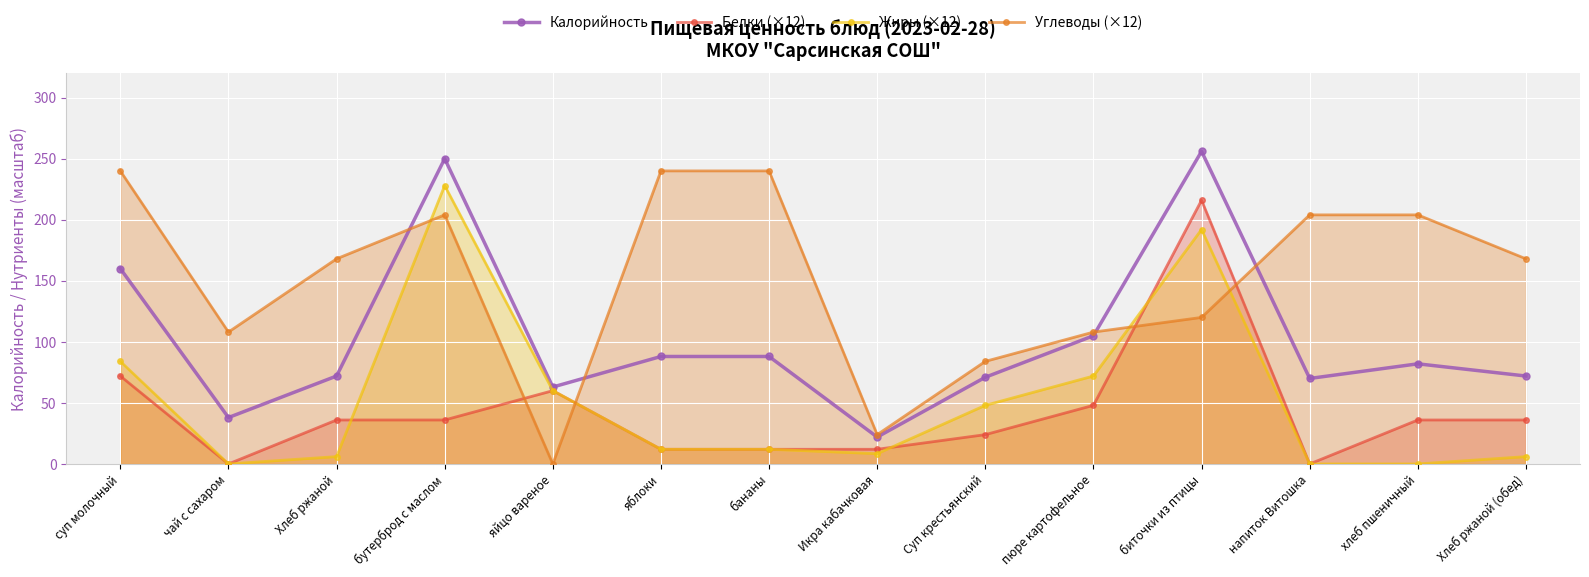

At which label is Углеводы (×12) closest to 120?

биточки из птицы